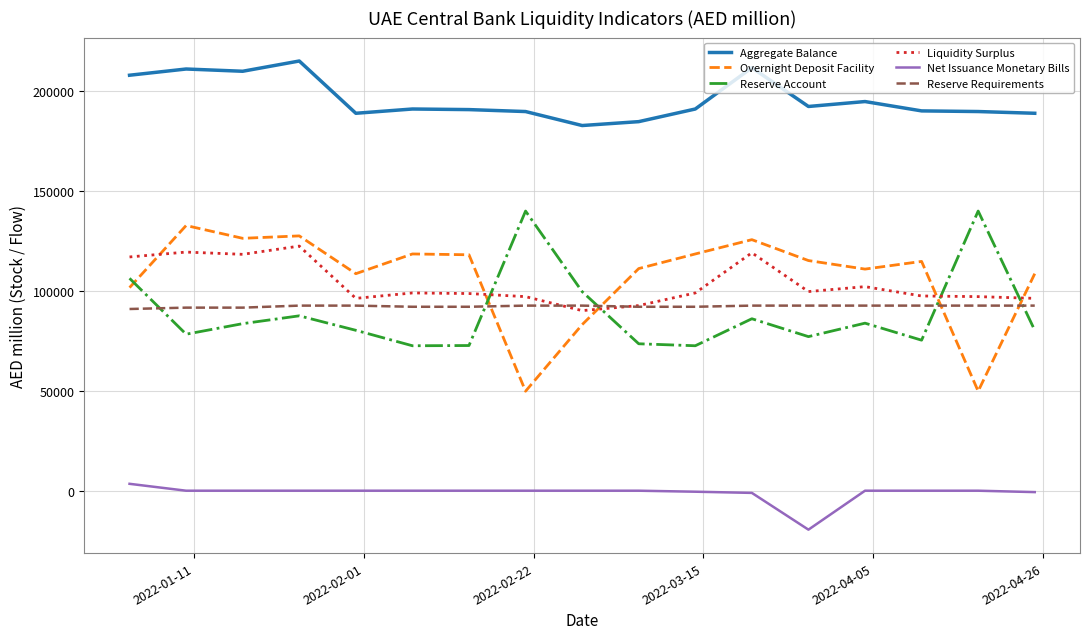

How many categories are shown in the chart?

17